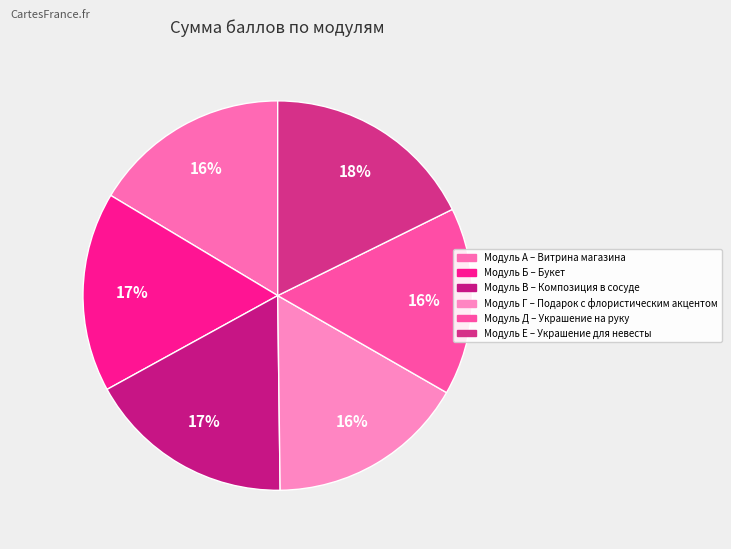

What percentage is the Модуль Б – Букет slice, to the nearest percent?

17%